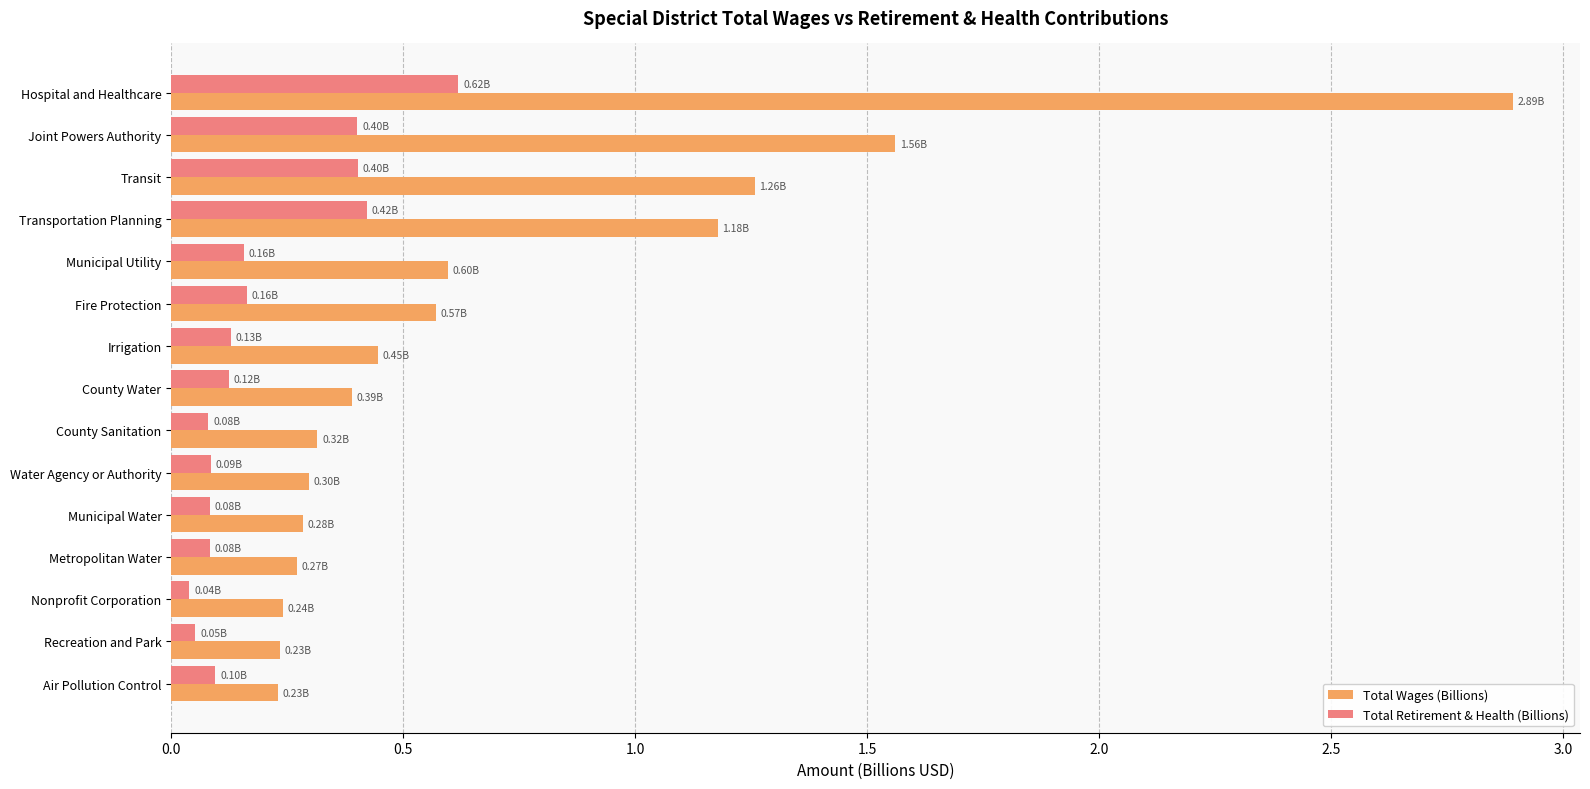

Which series changed the most between Hospital and Healthcare and Nonprofit Corporation?

Total Wages (Billions)